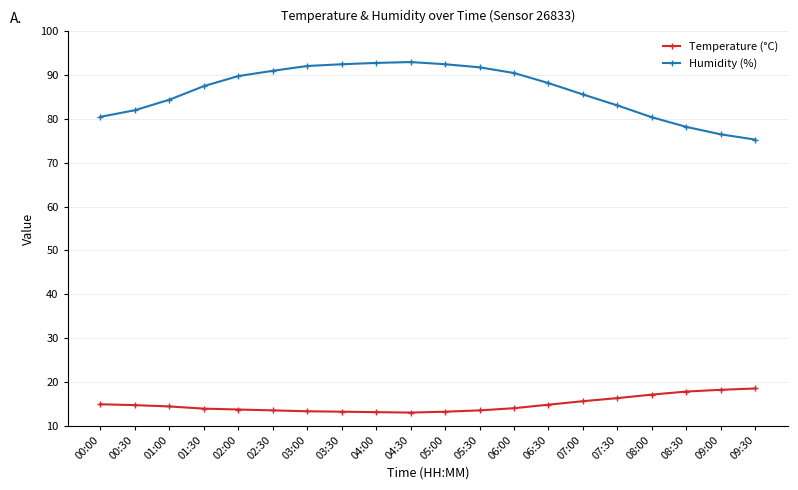

What is the difference between the maximum and minimum values in the Humidity (%) series?

17.7